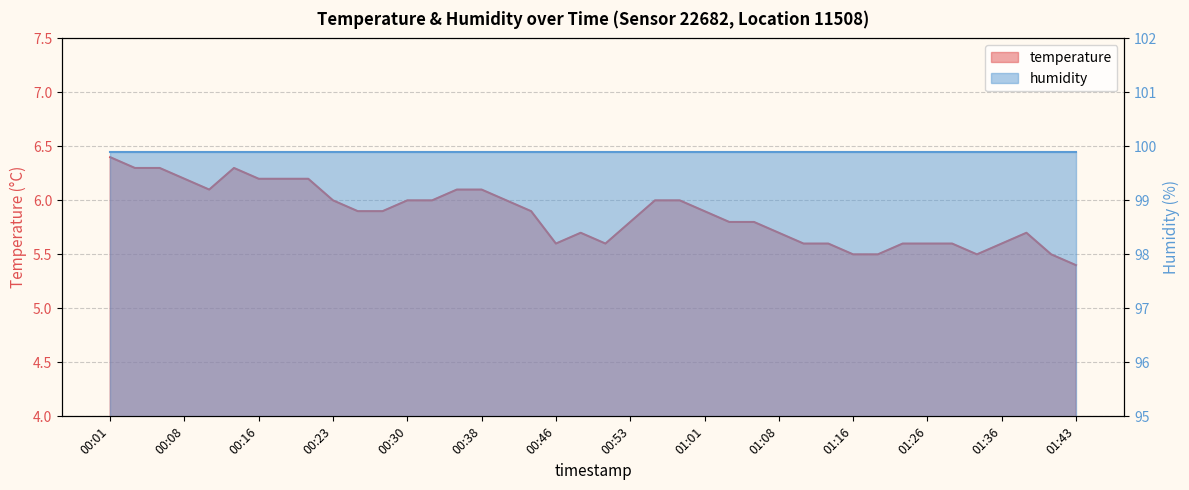

At which label is the value closest to 5?

01:43